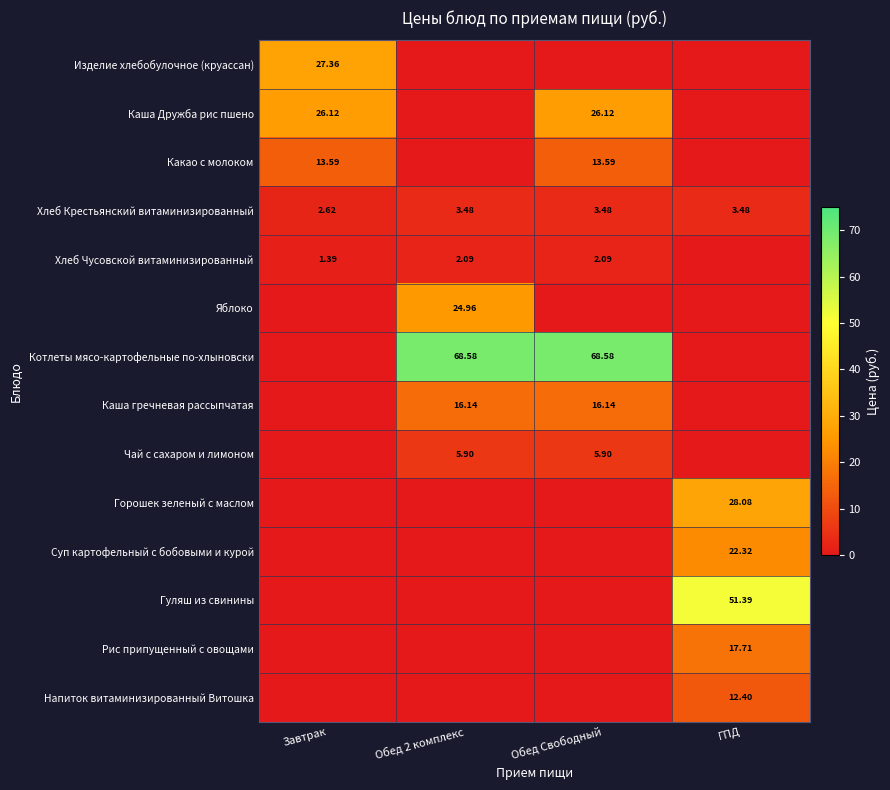

What is the maximum value shown in the chart?

68.6